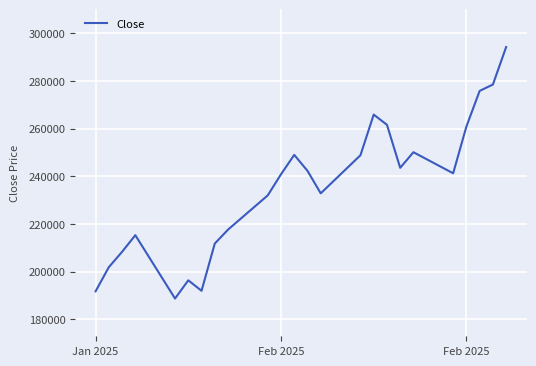

What is the difference between the maximum and minimum values?

105390